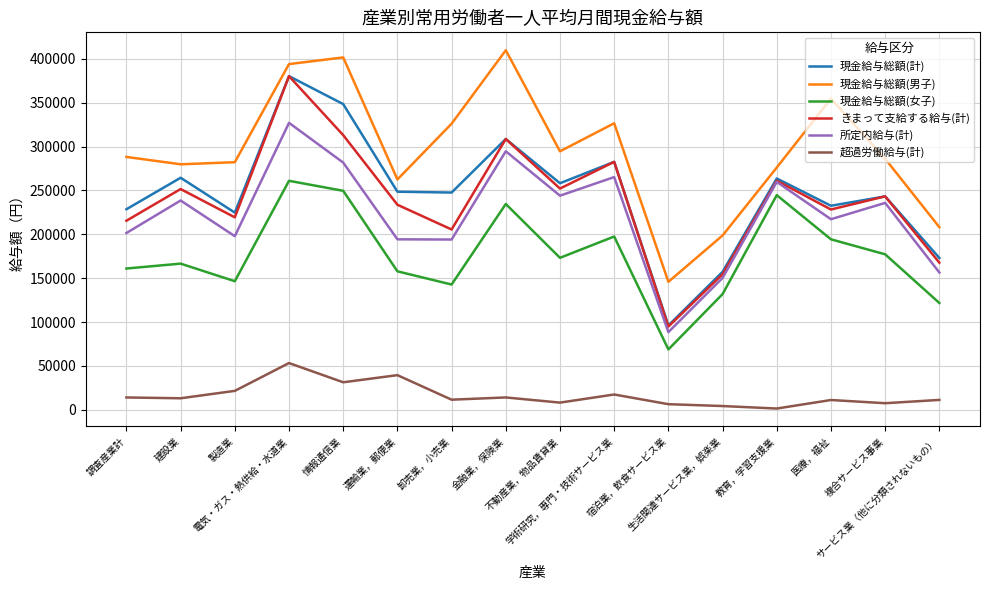

What position from the right is サービス業（他に分類されないもの）?

1